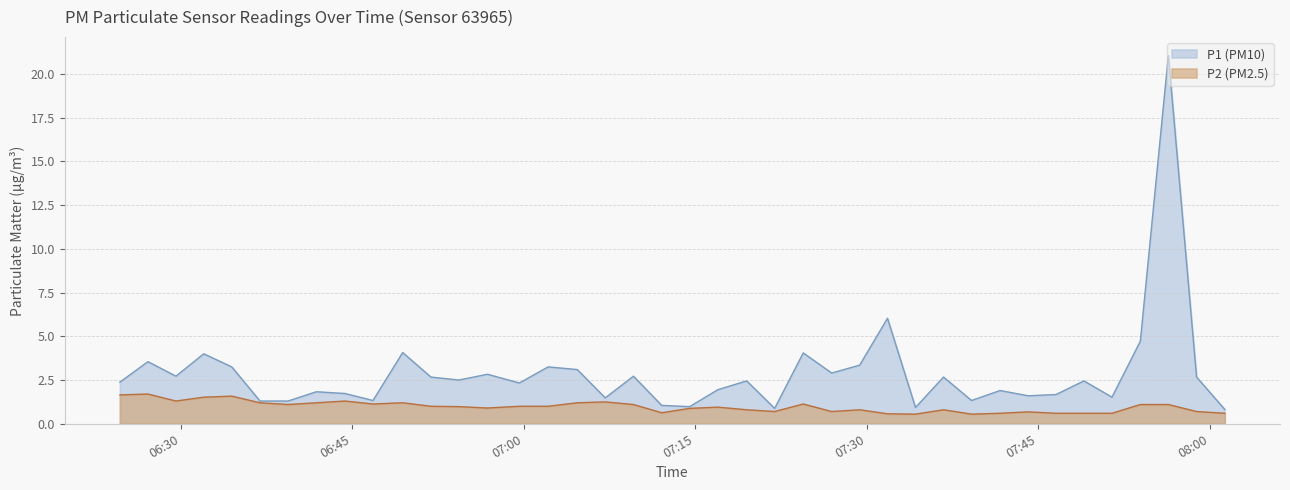

What is the greatest value displayed?

21.1